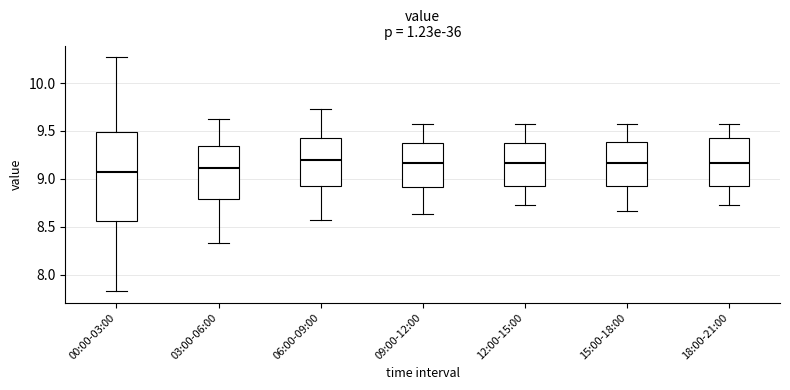

Reading left to right, transcribe this box plot: for each box, give where its median line is, the range the box spans, and where its two whiskers end, as read against the y-axis. The values are not printed on the chart, so give them approximately, as read against the axis.

00:00-03:00: median 9.05, box 8.55 to 9.50, whiskers 7.85 to 10.25
03:00-06:00: median 9.10, box 8.80 to 9.35, whiskers 8.35 to 9.65
06:00-09:00: median 9.20, box 8.95 to 9.45, whiskers 8.55 to 9.75
09:00-12:00: median 9.15, box 8.90 to 9.35, whiskers 8.65 to 9.55
12:00-15:00: median 9.15, box 8.95 to 9.35, whiskers 8.75 to 9.55
15:00-18:00: median 9.15, box 8.95 to 9.40, whiskers 8.65 to 9.55
18:00-21:00: median 9.15, box 8.95 to 9.45, whiskers 8.75 to 9.55